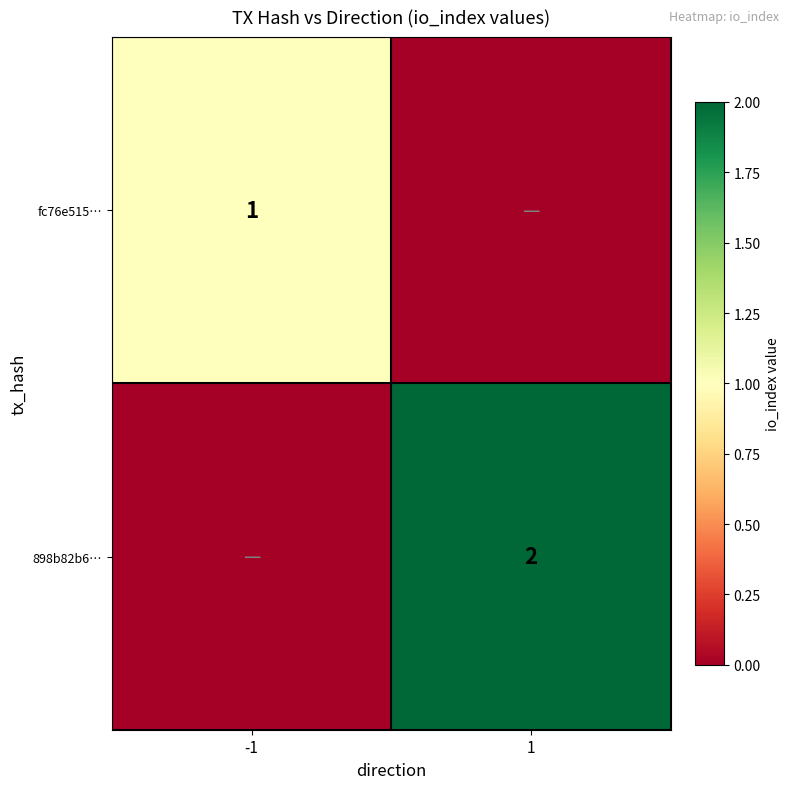

What is the difference between the highest and lowest values at 1?

2